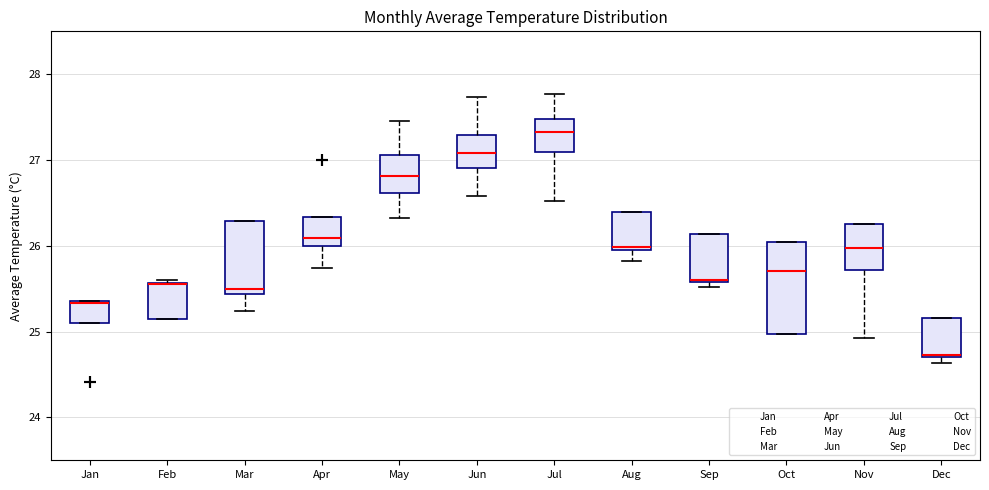

Which box is the tallest, from its lower edge to its upper edge?

Oct